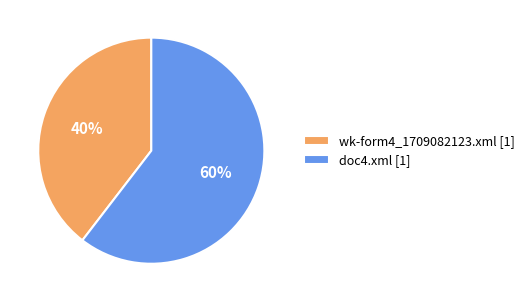

How many segments does this pie chart have?

2